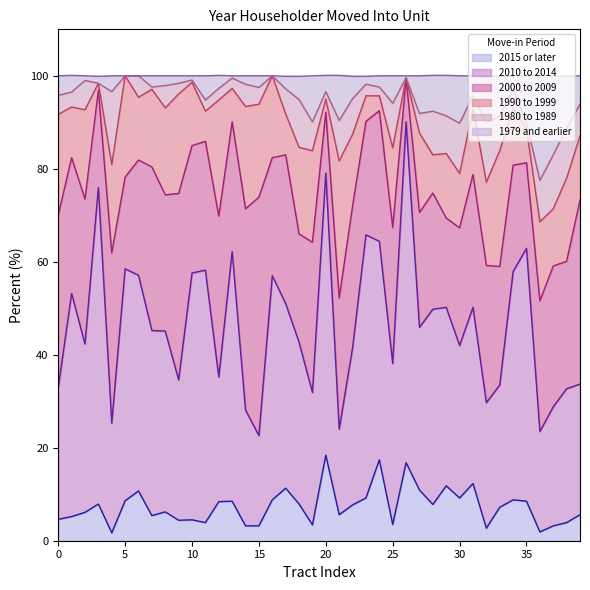

Is it true that 1979 and earlier equals 0.6 at 2000 to 2009?

False